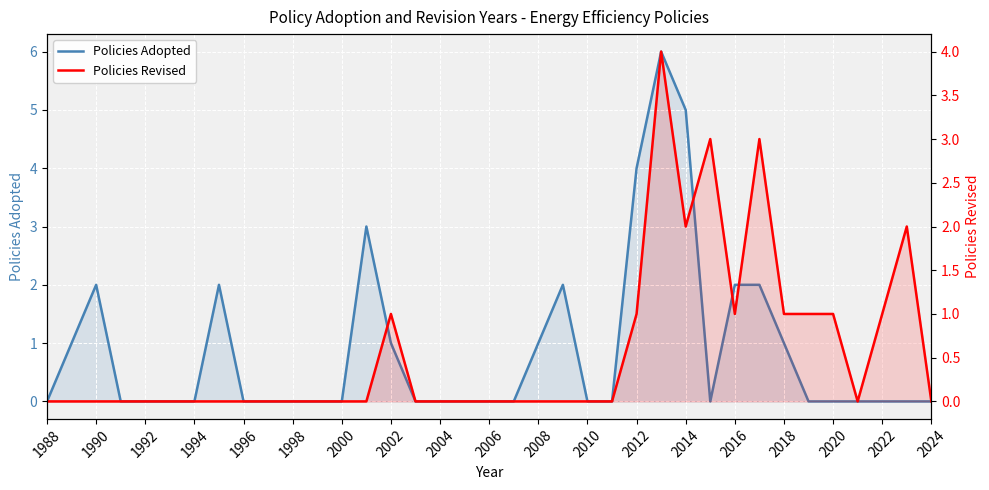

Is the value of Policies Revised at 29 greater than the value of Policies Adopted at 28?

Yes